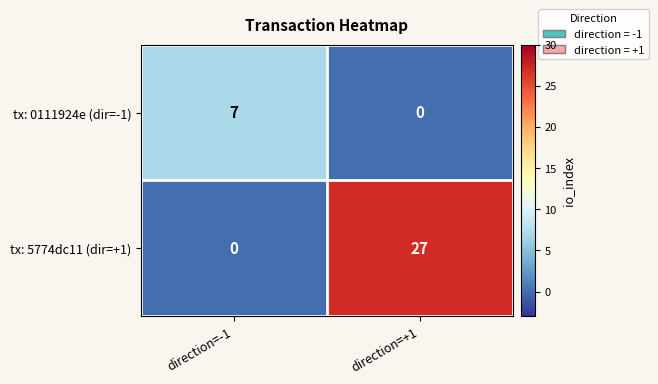

What is the difference between the tx: 0111924e (dir=-1) values at direction=-1 and direction=+1?

7